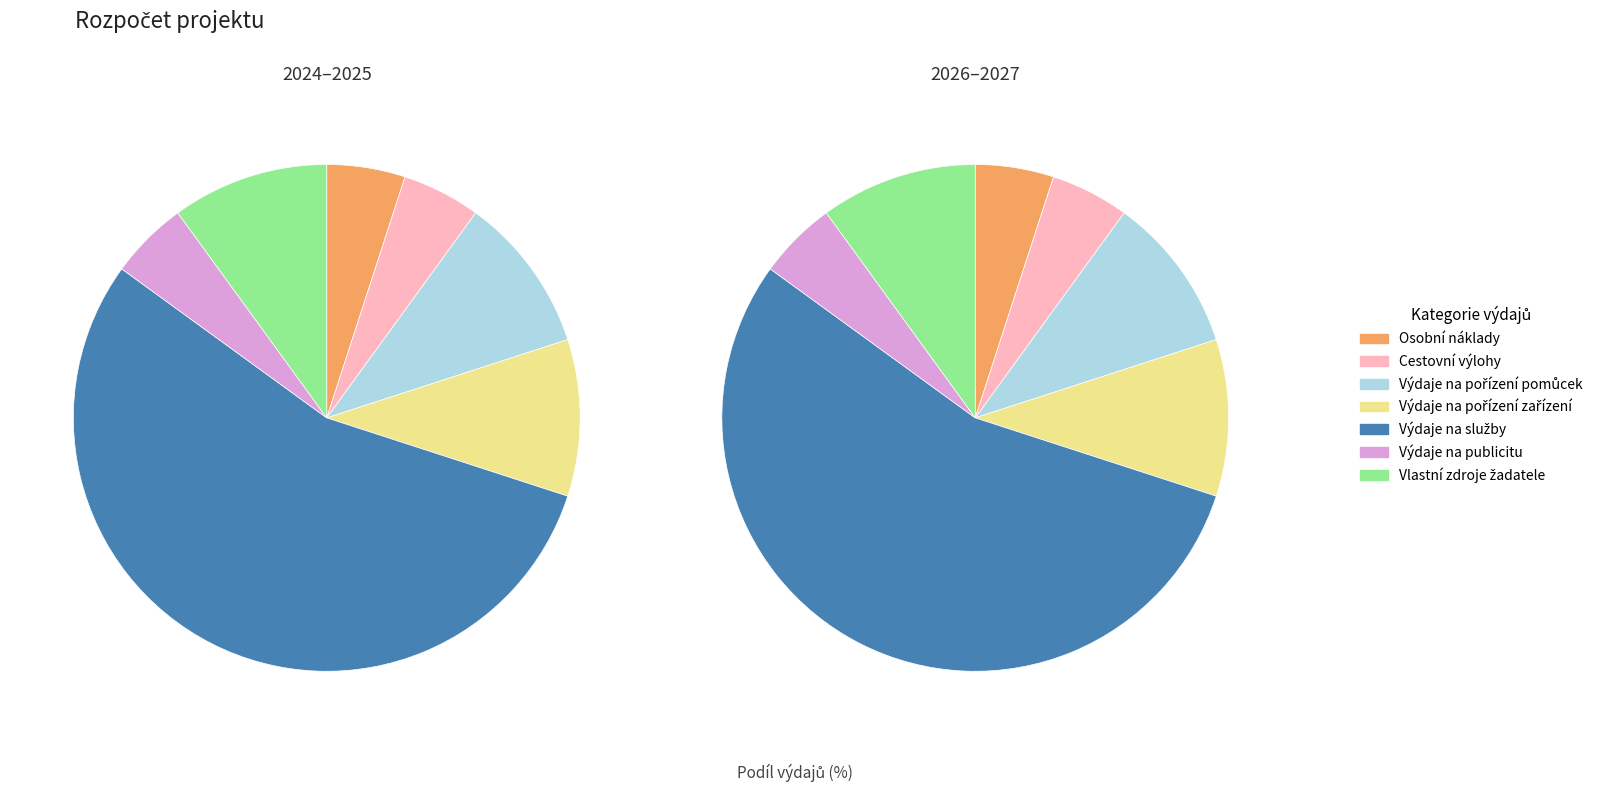

How many segments does this pie chart have?

7